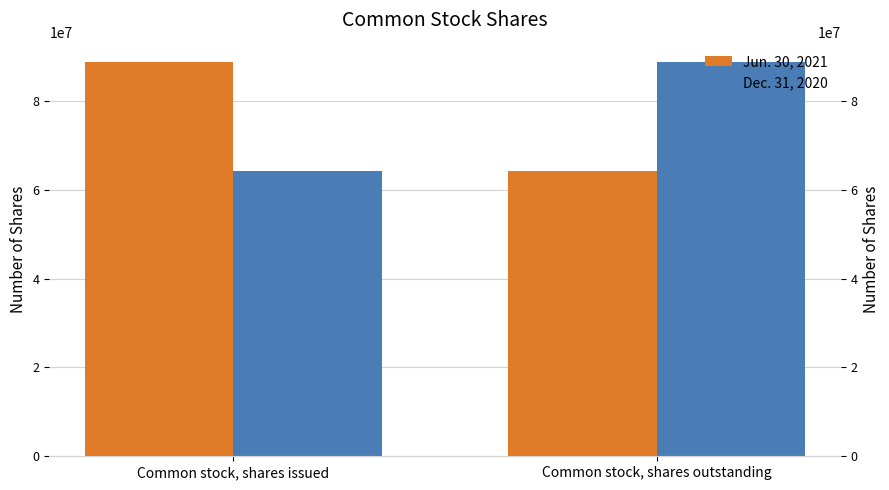

What is the sum of all Jun. 30, 2021 values?

153039783